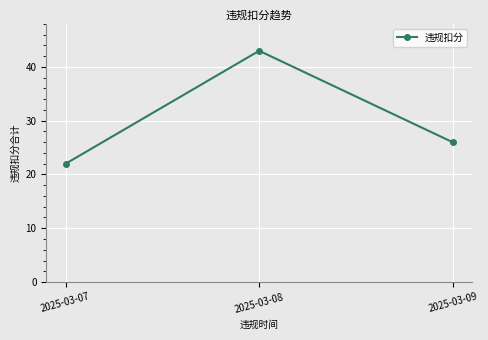

Where does the data first go above 26?

2025-03-08